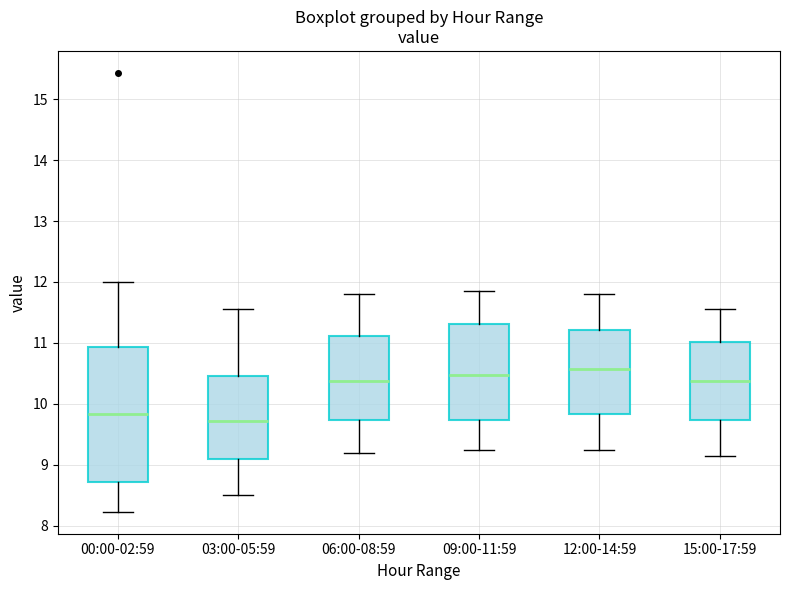

Which box's median line is the lowest?

03:00-05:59